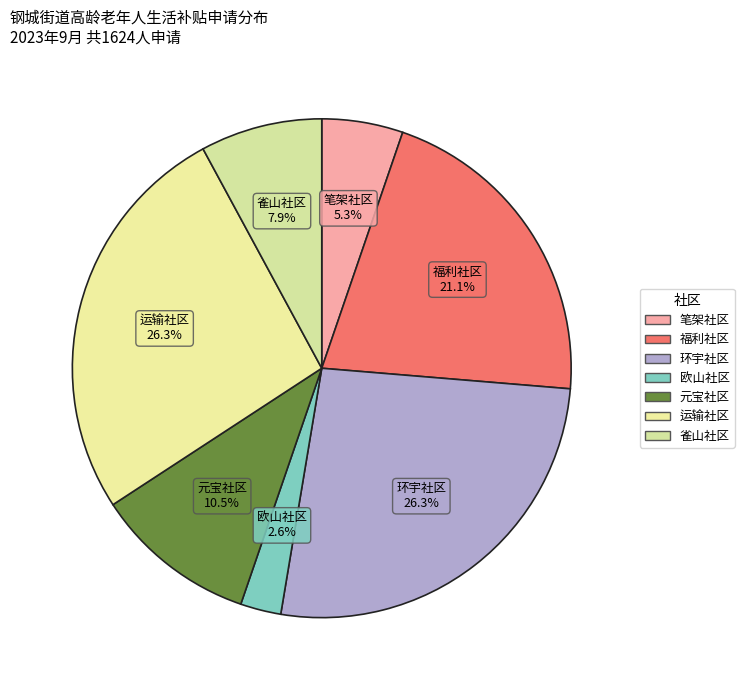

True or false: 福利社区 accounts for 21% of the total.

True